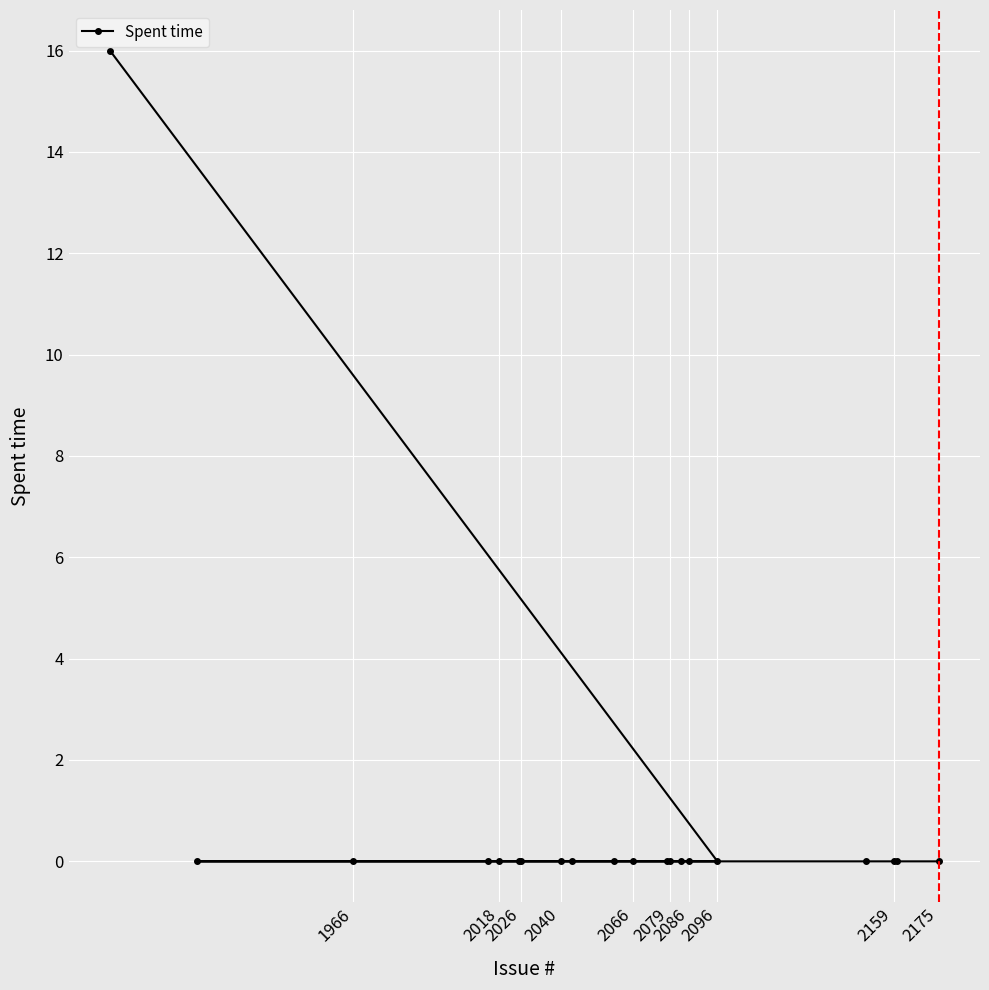

How many lines are shown in the chart?

1